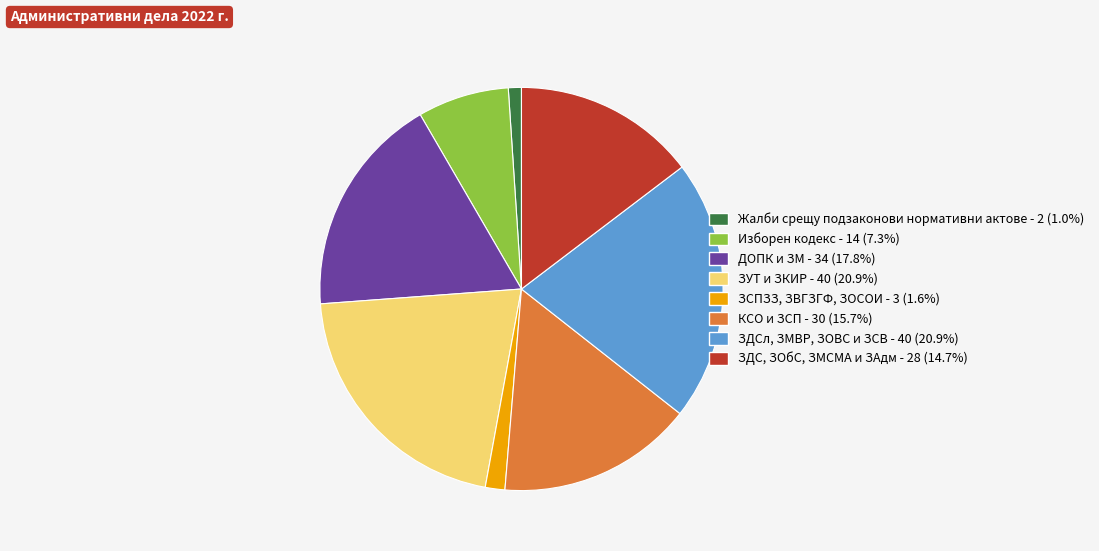

Which has a higher value, ЗСПЗЗ, ЗВГЗГФ, ЗОСОИ or ЗДС, ЗОбС, ЗМСМА и ЗАдм?

ЗДС, ЗОбС, ЗМСМА и ЗАдм